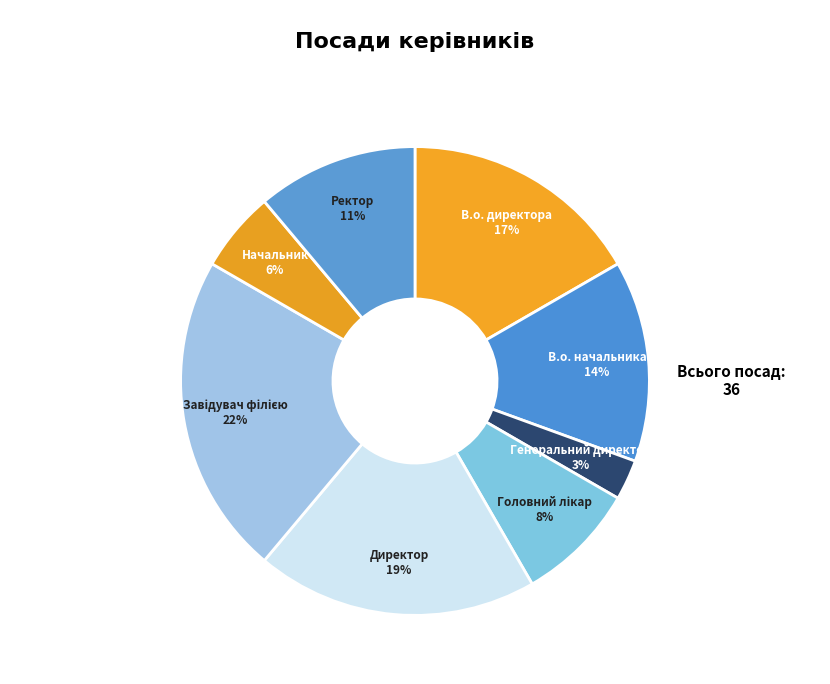

Which category has the smallest portion of the pie?

Генеральний директор